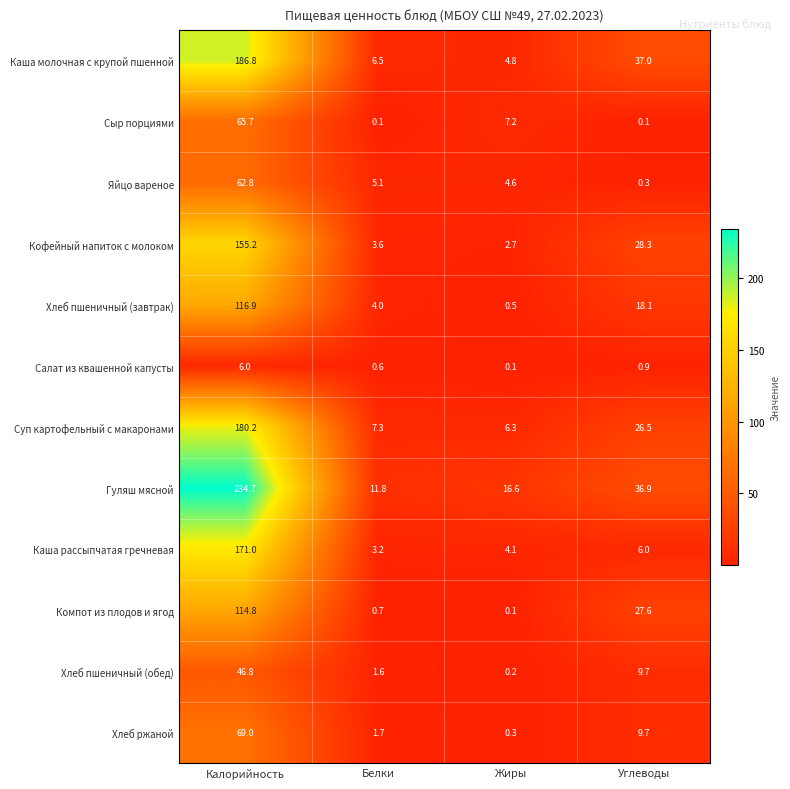

How many categories are shown in the chart?

4